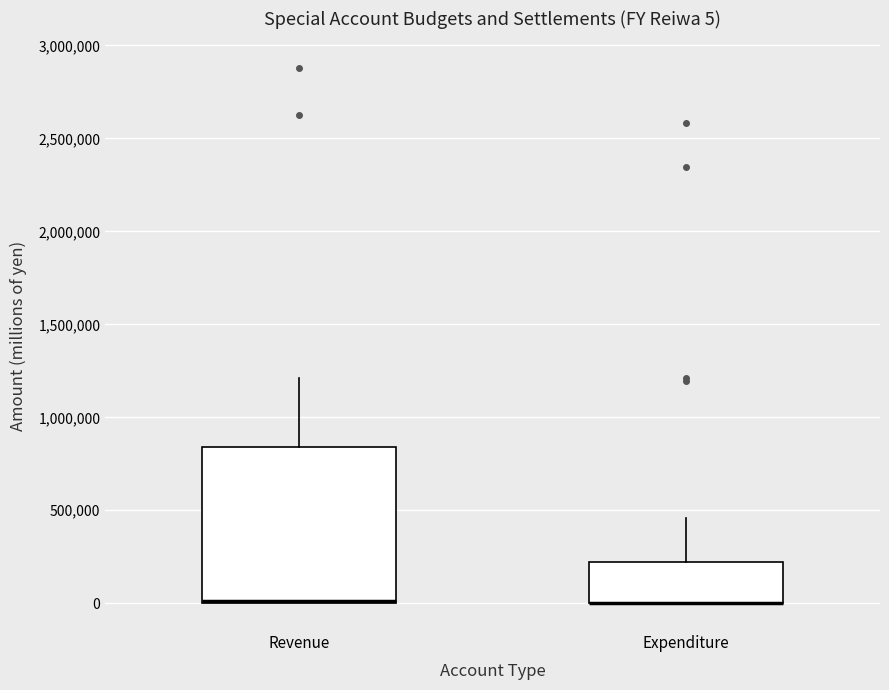

Which box is the tallest, from its lower edge to its upper edge?

Revenue